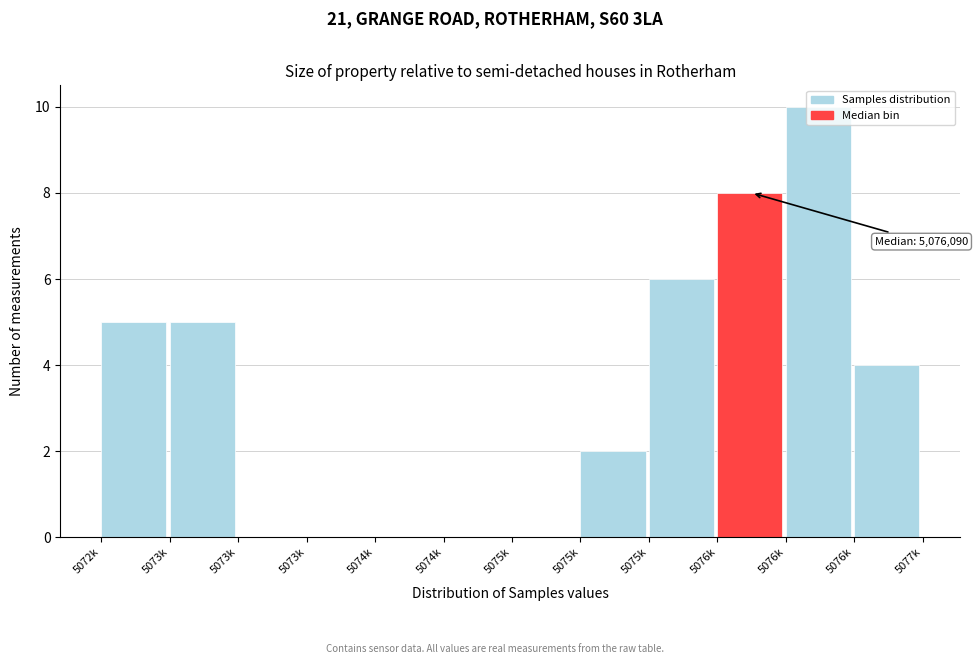

Count the number of categories in the chart.

12